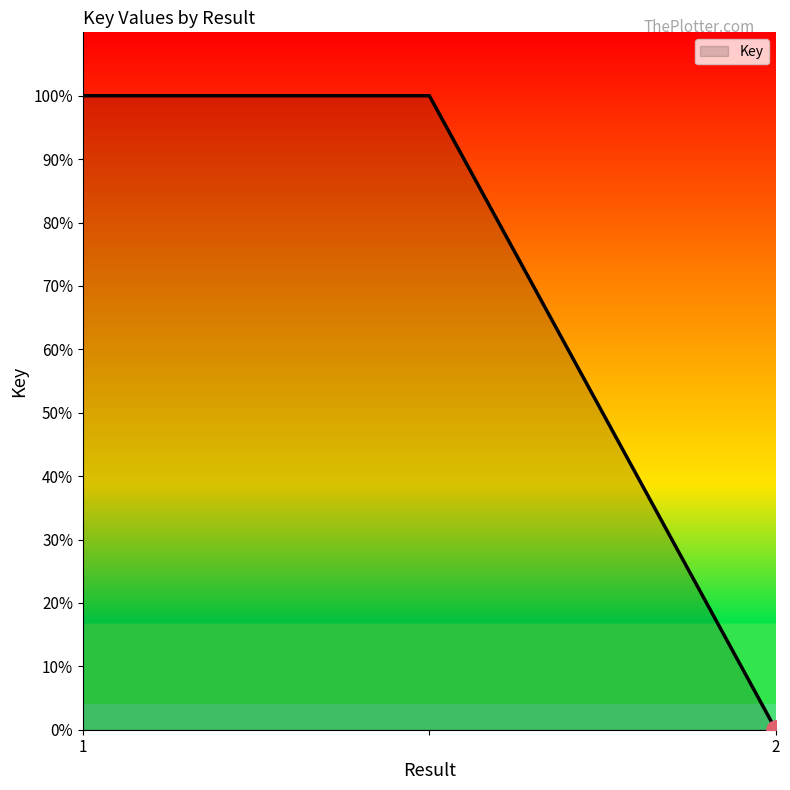

What is the average value?

67